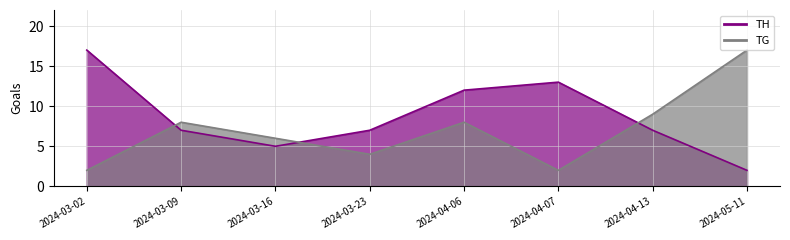

List the series in order of their peak value, lowest first.

TH, TG